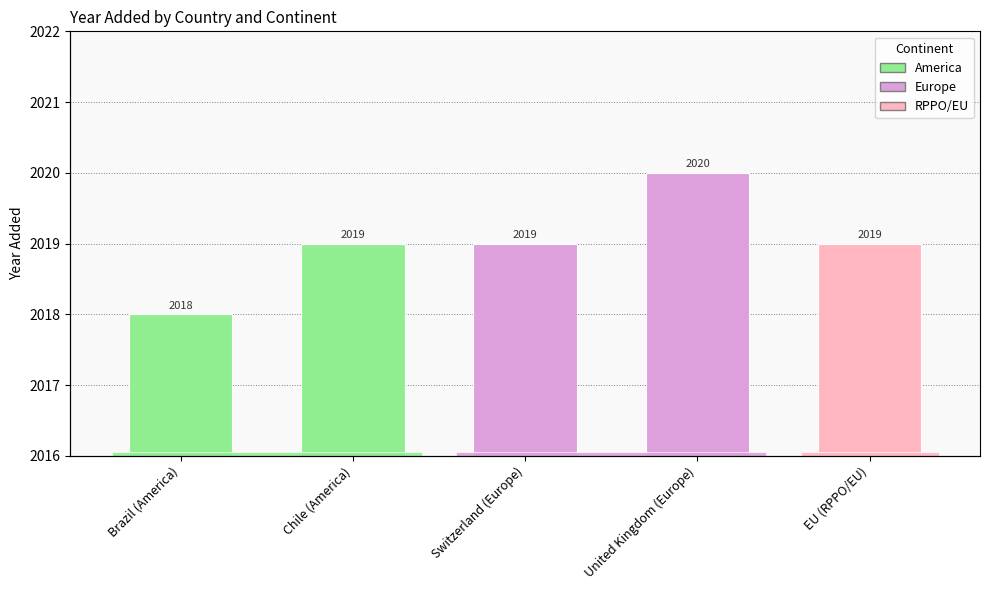

Where does the data first go above 2019?

United Kingdom (Europe)